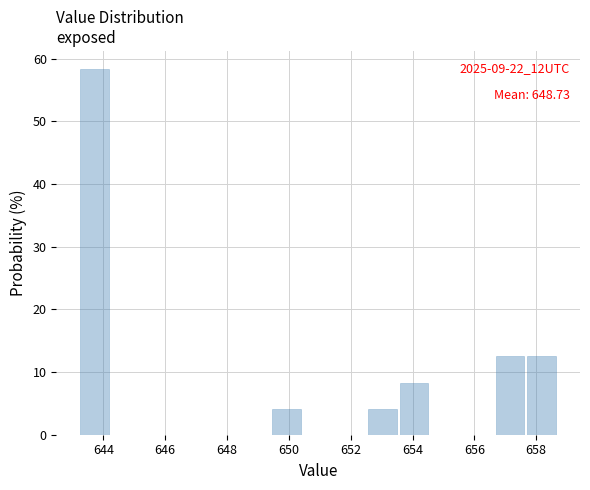

Which range on the x-axis has the tallest bar?

643.2 to 644.2